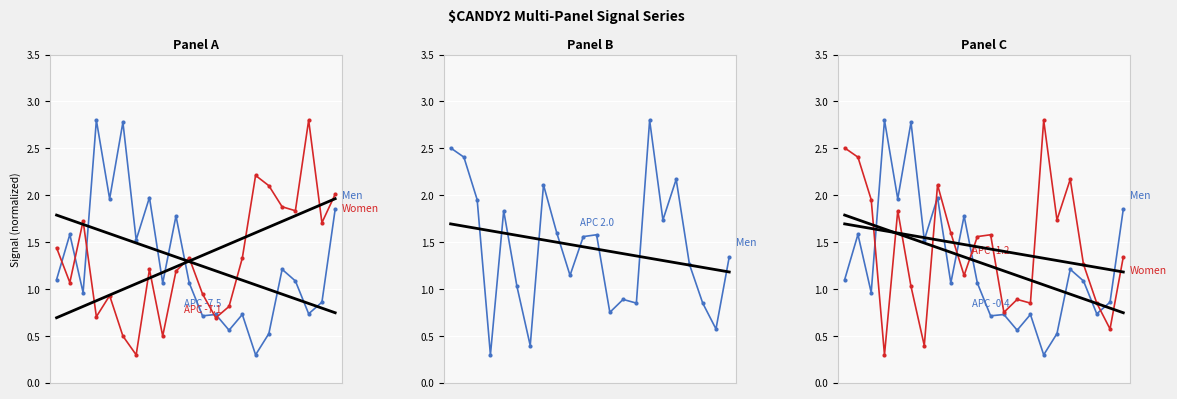

Which category has the highest value across all series?

3